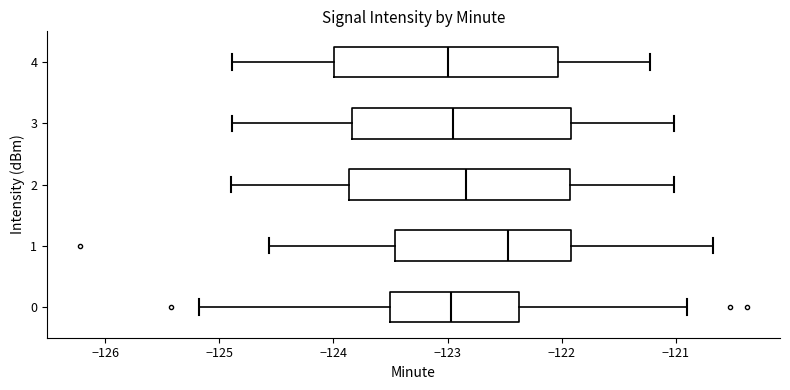

Reading bottom to top, transcribe this box plot: for each box, give where its median line is, the range the box spans, and where its two whiskers end, as read against the x-axis. The values are not printed on the chart, so give them approximately, as read against the axis.

0: median -123.0, box -123.5 to -122.4, whiskers -125.2 to -120.9
1: median -122.5, box -123.5 to -121.9, whiskers -124.6 to -120.7
2: median -122.8, box -123.9 to -121.9, whiskers -124.9 to -121.0
3: median -123.0, box -123.8 to -121.9, whiskers -124.9 to -121.0
4: median -123.0, box -124.0 to -122.0, whiskers -124.9 to -121.2